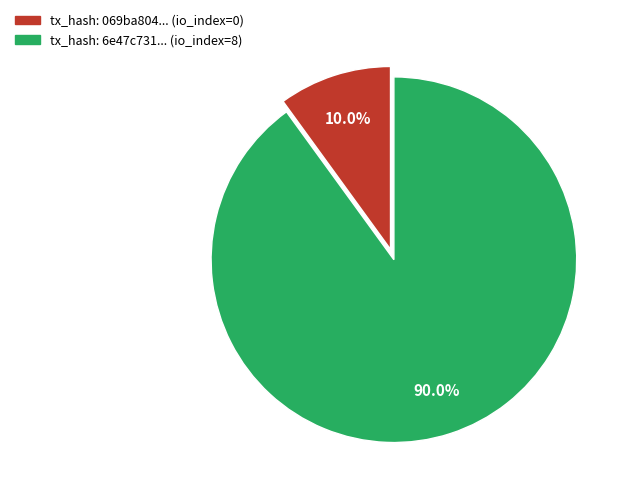

Combined, do tx_hash: 6e47c731... (io_index=8) and tx_hash: 069ba804... (io_index=0) account for over 50%?

Yes